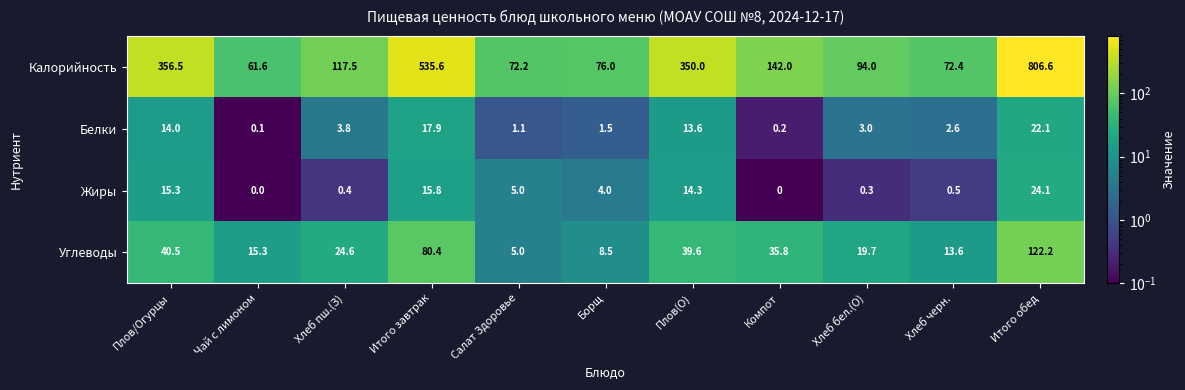

Where does the Жиры series first go above 4?

Плов/Огурцы